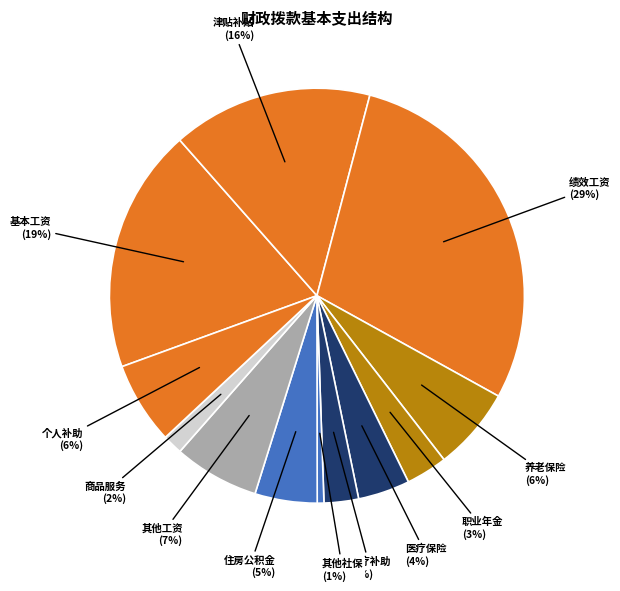

How many slices are in this pie chart?

12